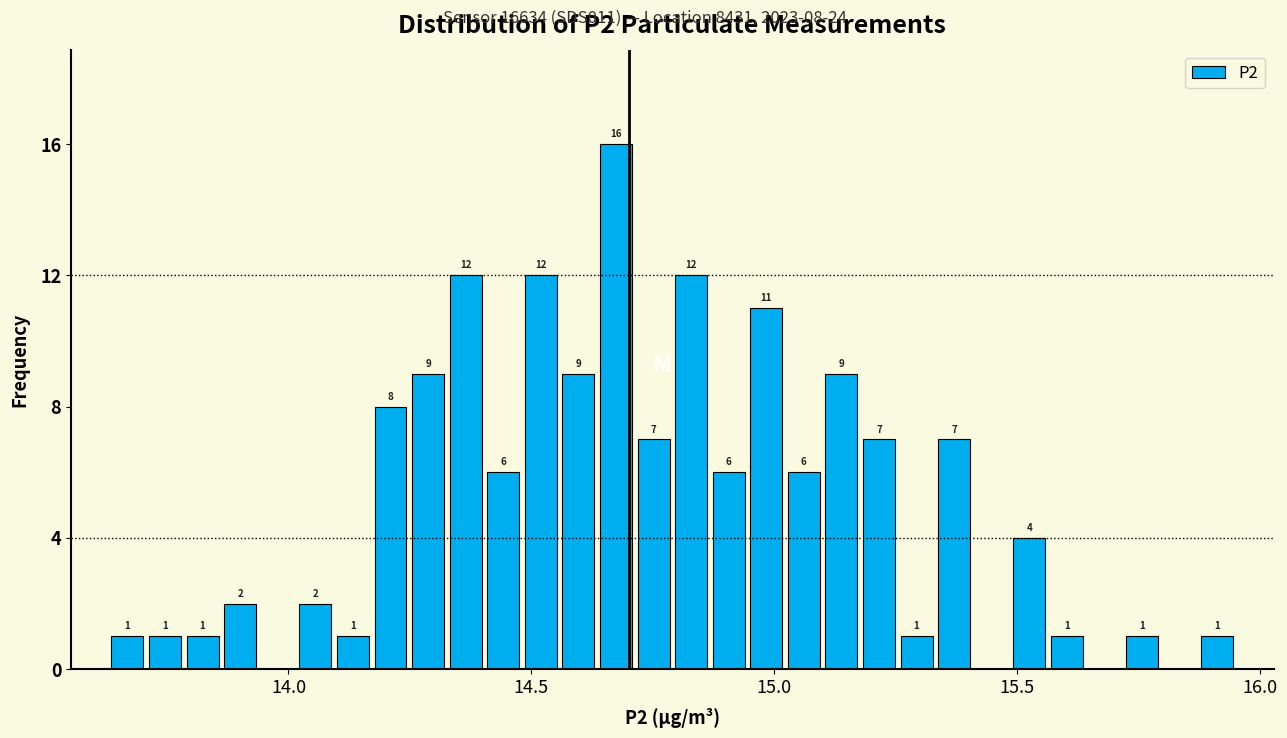

Read against the x-axis, roughly where is the centre of the tallest bar?

14.65